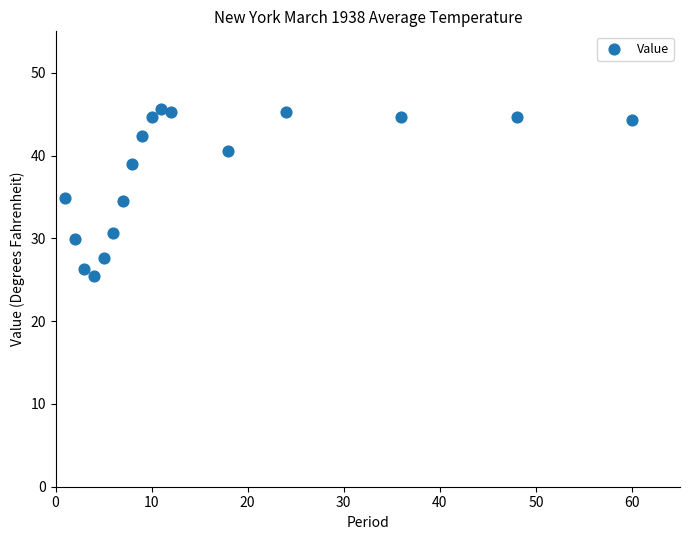

What is the range of Y values (max minus min)?

20.1